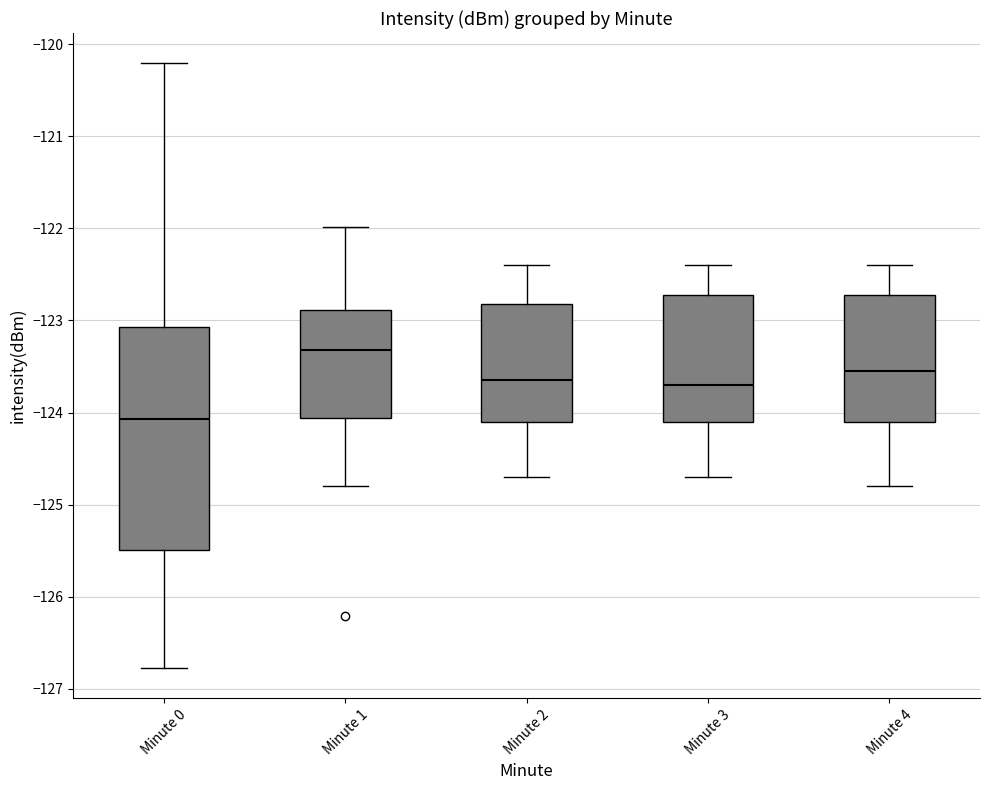

Where is the upper edge of the box for Minute 3 on the y-axis? The values are not printed on the chart, so give them approximately, as read against the axis.

-122.7